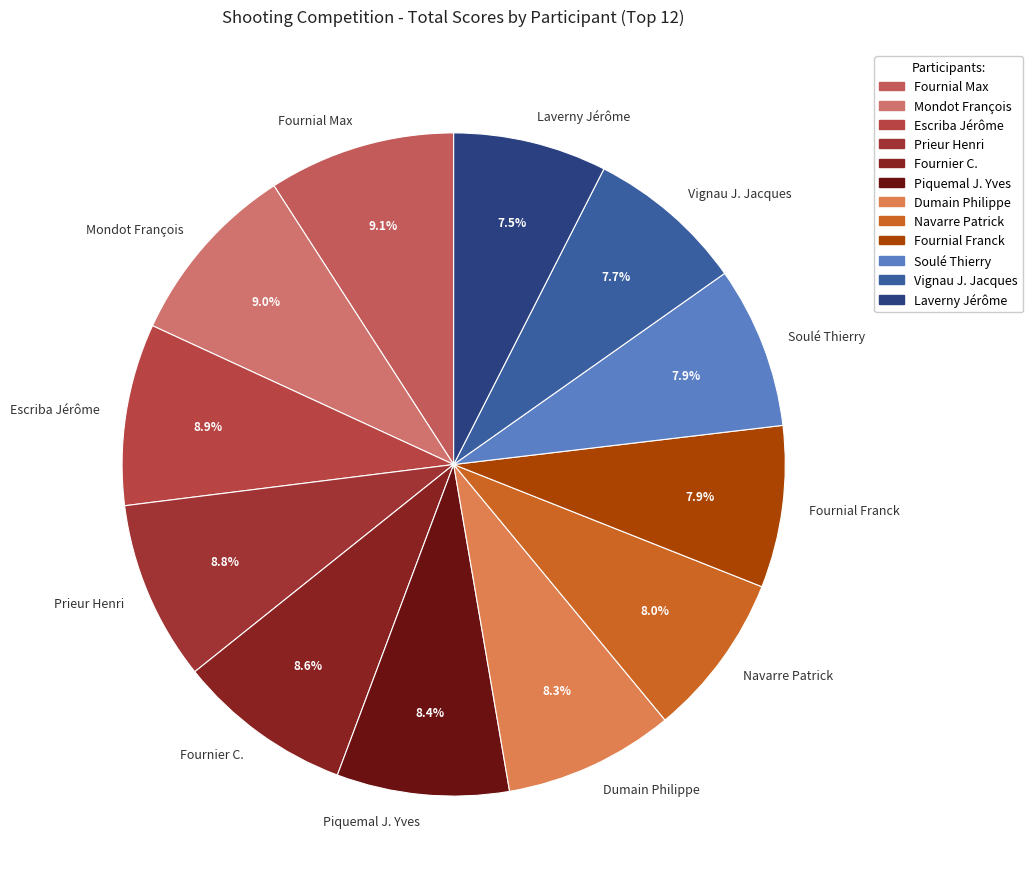

Which has a higher value, Piquemal J. Yves or Laverny Jérôme?

Piquemal J. Yves